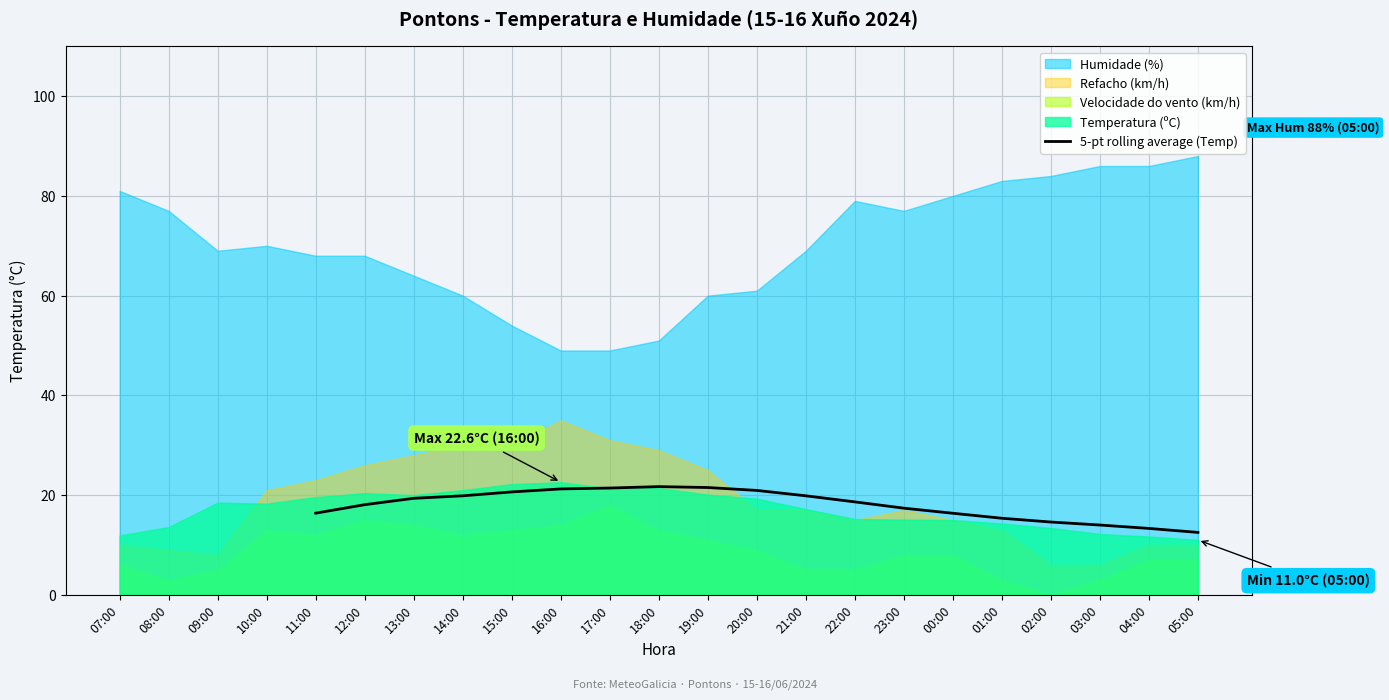

The 5-pt rolling average (Temp) series shows 18.2 at 05:00. True or false?

False